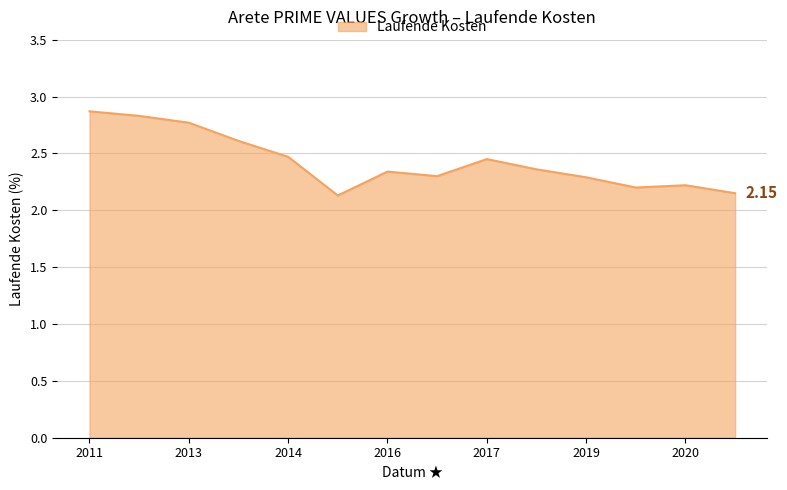

What is the difference between the maximum and minimum values?

0.7